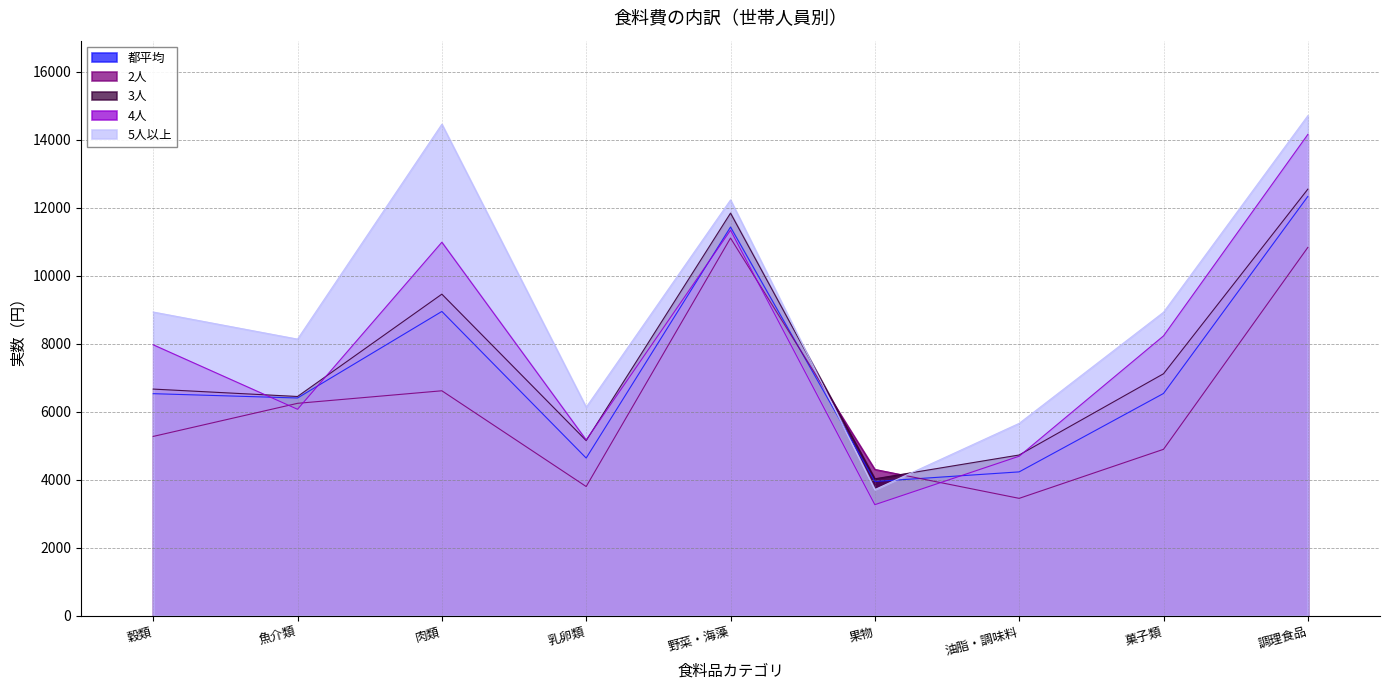

Where is 4人 nearest to the value 8715?

菓子類